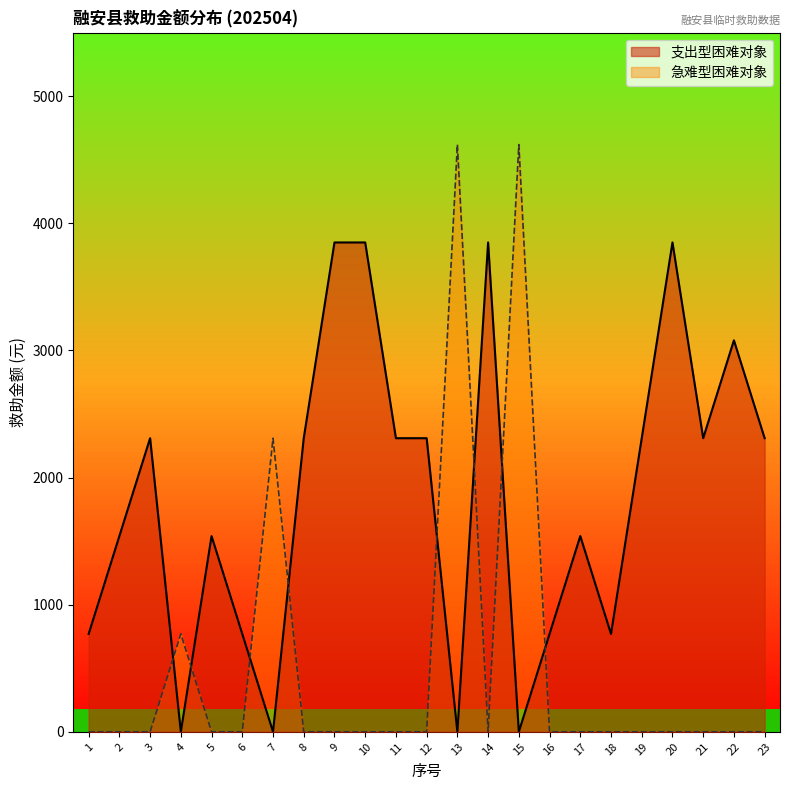

How many values in 急难型困难对象 are above zero?

4